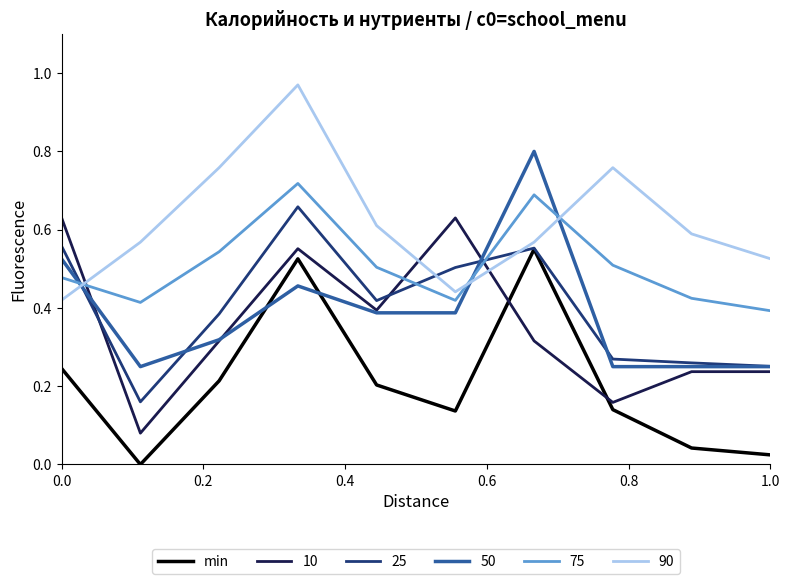

How many intersections are there between min and 10?

2